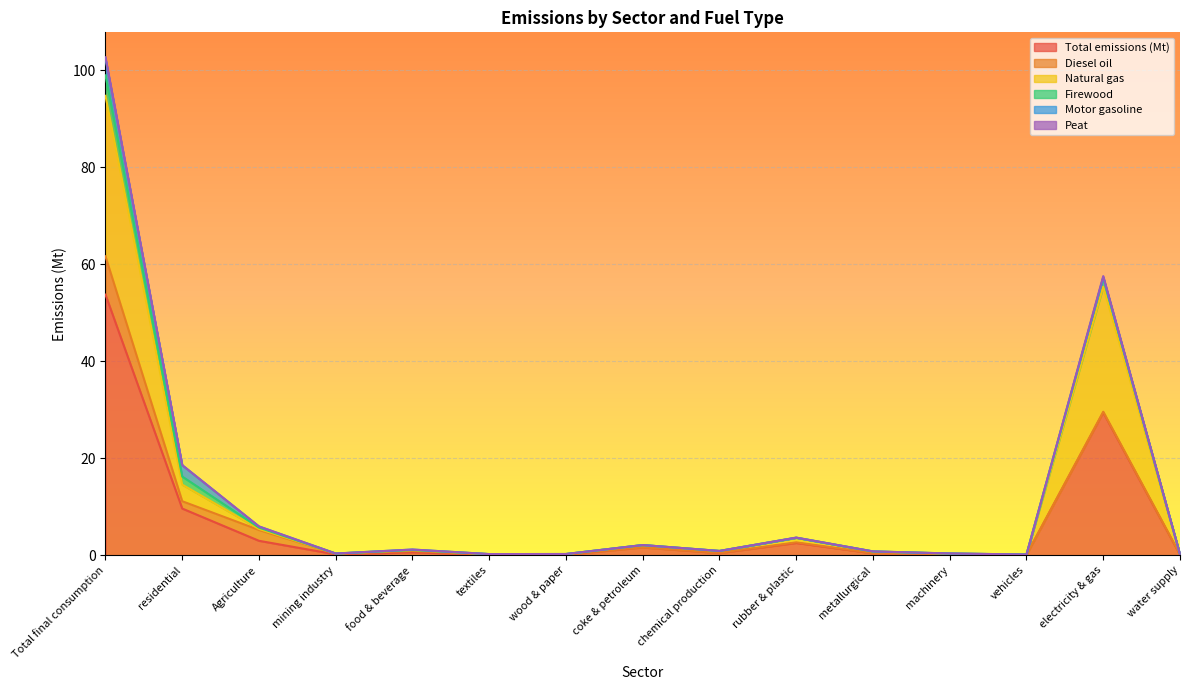

At which label does Peat reach its minimum?

mining industry